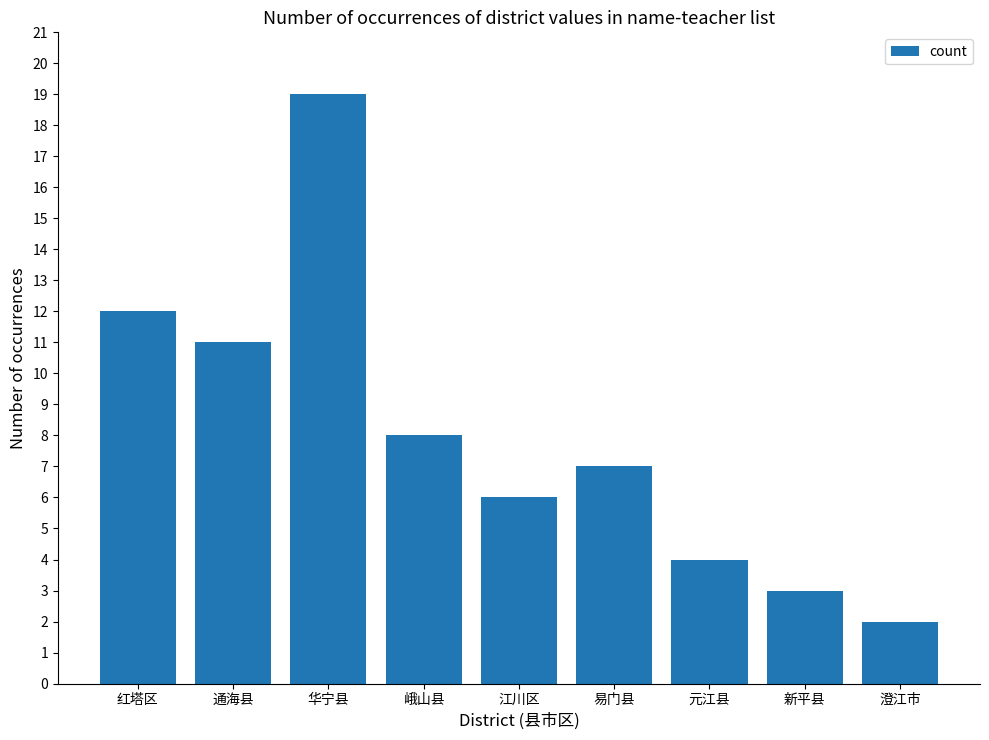

What is the label of the 1st bar from the left?

红塔区